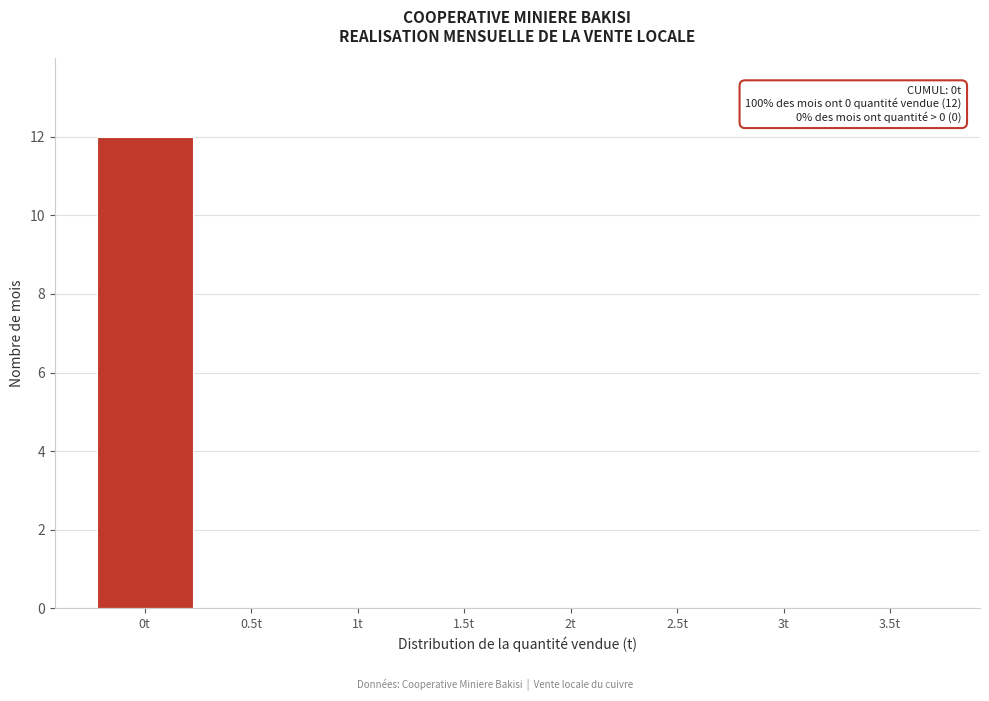

Reading left to right, transcribe all the data shown in this chart.

0t=12	0.5t=0	1t=0	1.5t=0	2t=0	2.5t=0	3t=0	3.5t=0